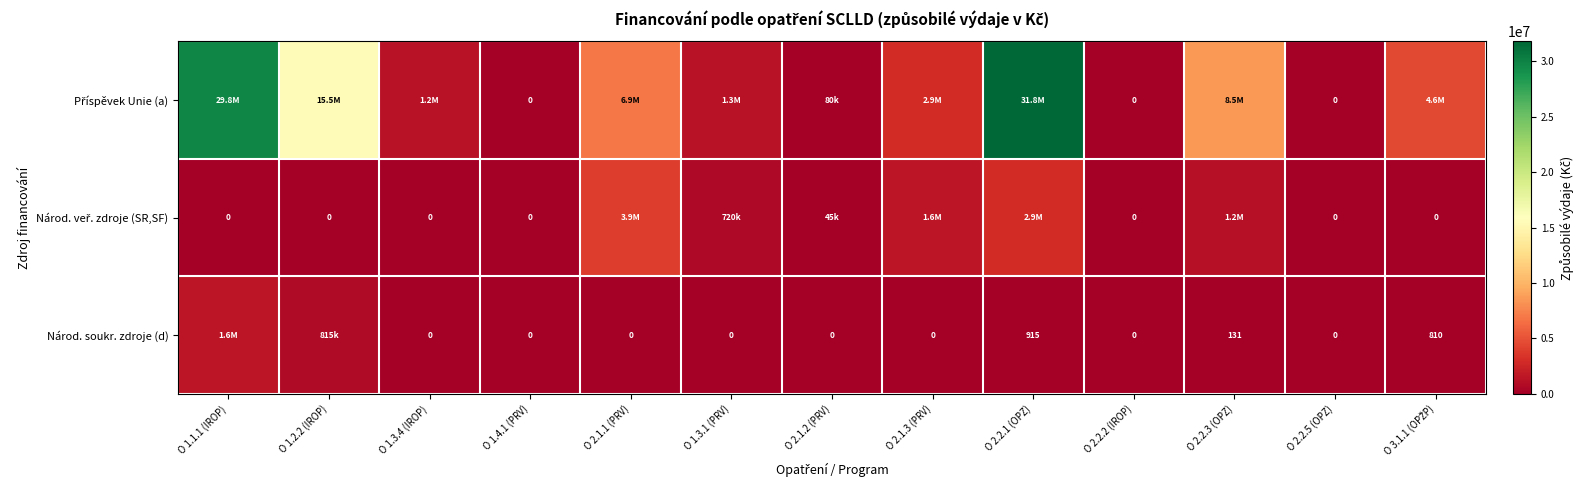

True or false: Příspěvek Unie (a) has a value of 0.0 at O 2.2.2 (IROP).

True